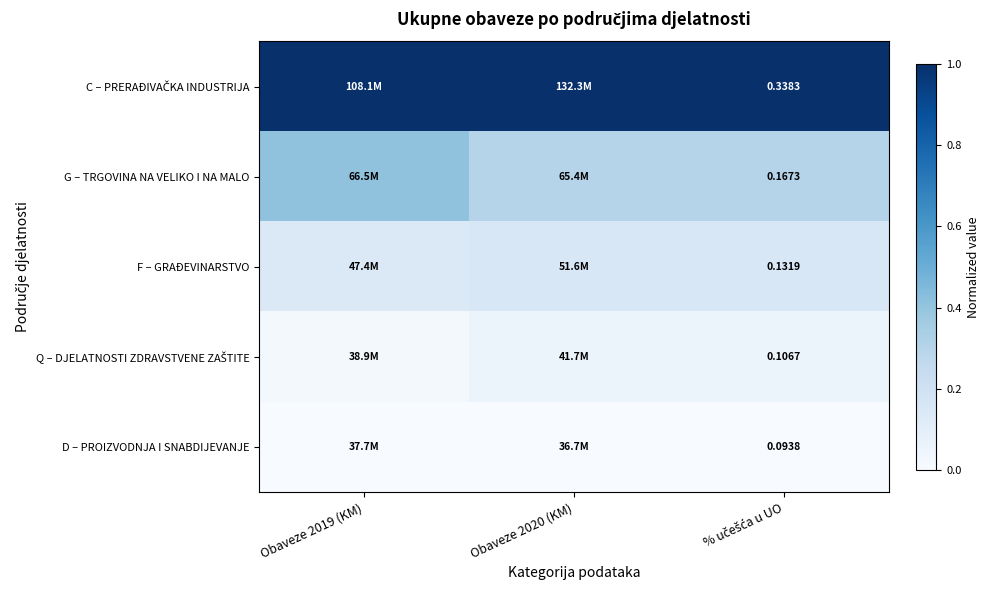

Rank the series at % učešća u UO from lowest to highest value.

D – PROIZVODNJA I SNABDIJEVANJE, Q – DJELATNOSTI ZDRAVSTVENE ZAŠTITE, F – GRAĐEVINARSTVO, G – TRGOVINA NA VELIKO I NA MALO, C – PRERAĐIVAČKA INDUSTRIJA